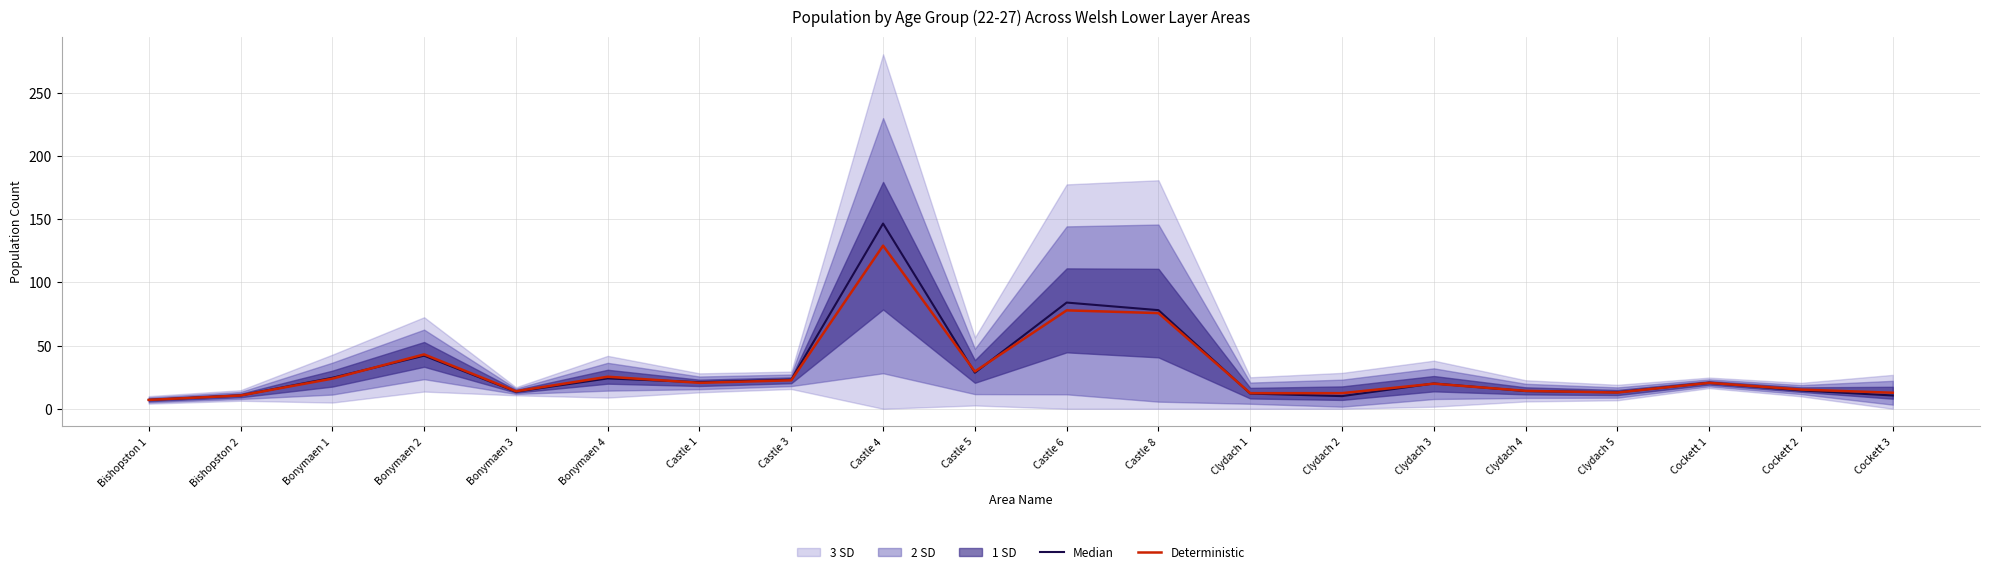

At which label is Deterministic closest to 68?

Castle 8